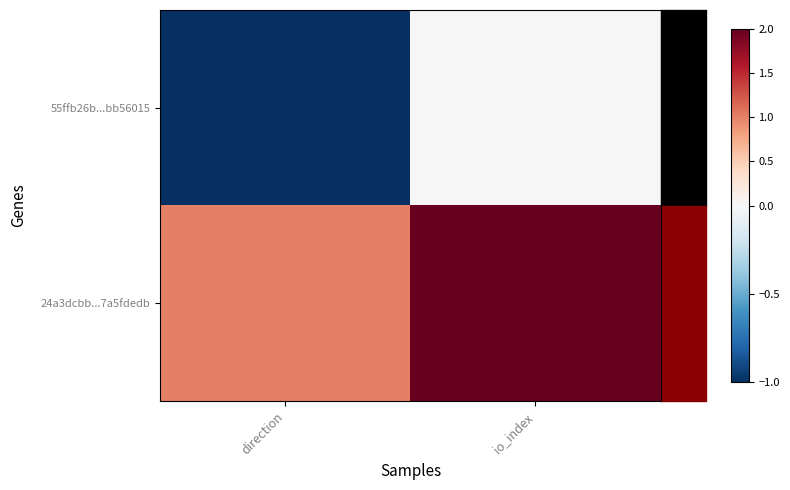

List the series in order of their peak value, lowest first.

55ffb26b...bb56015, 24a3dcbb...7a5fdedb